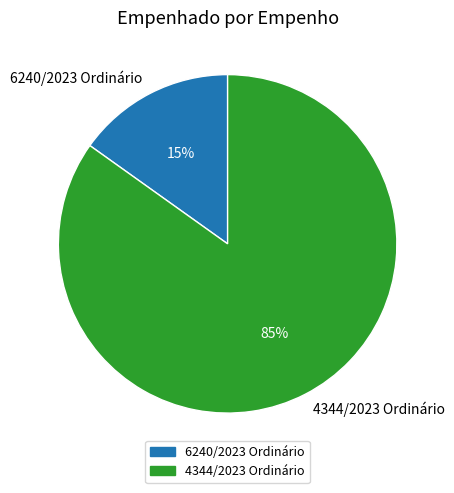

To the nearest percent, what is the average slice percentage?

50%